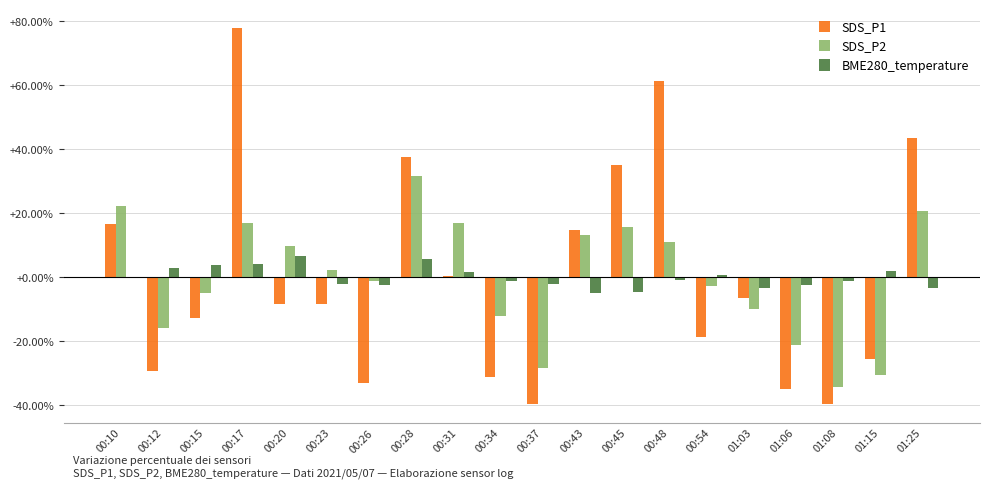

What is the highest value of the SDS_P1 series?

77.8